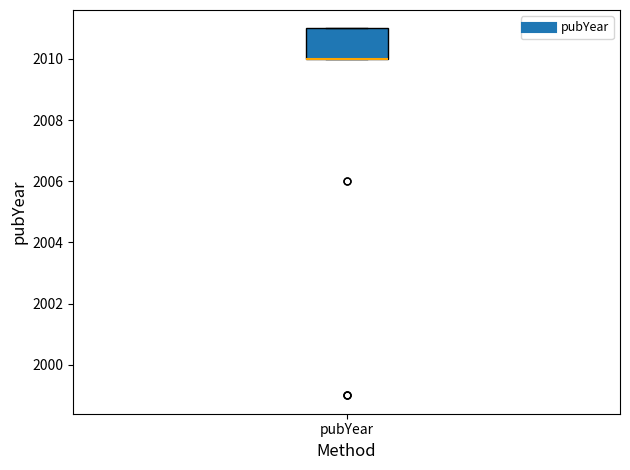

Read this box plot against the y-axis: the position of the median line, the range covered by the box, and the ends of both whiskers. The values are not printed on the chart, so give them approximately, as read against the axis.

median 2010 (drawn on the box's lower edge), box 2010 to 2011, whiskers 2010 to 2011